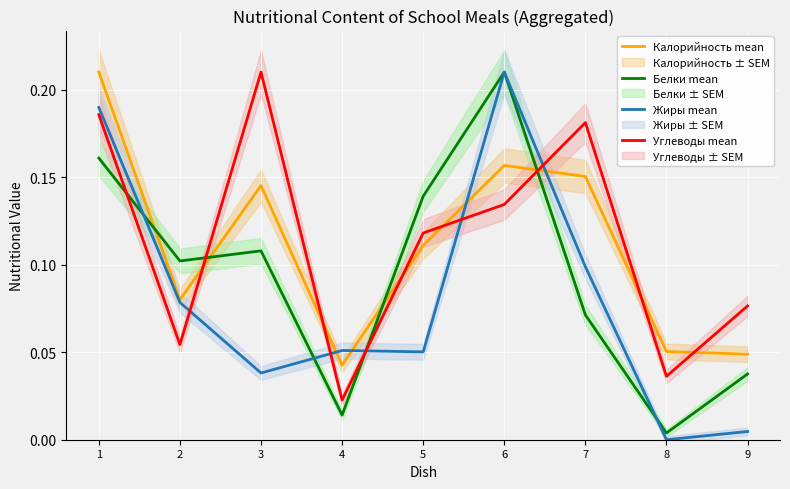

Reading right to left, list all the values displayed in this chart.

Калорийность mean: 0.0	0.1	0.2	0.2	0.1	0.0	0.1	0.1	0.2
Белки mean: 0.0	0.0	0.1	0.2	0.1	0.0	0.1	0.1	0.2
Жиры mean: 0.0	0.0	0.1	0.2	0.1	0.1	0.0	0.1	0.2
Углеводы mean: 0.1	0.0	0.2	0.1	0.1	0.0	0.2	0.1	0.2